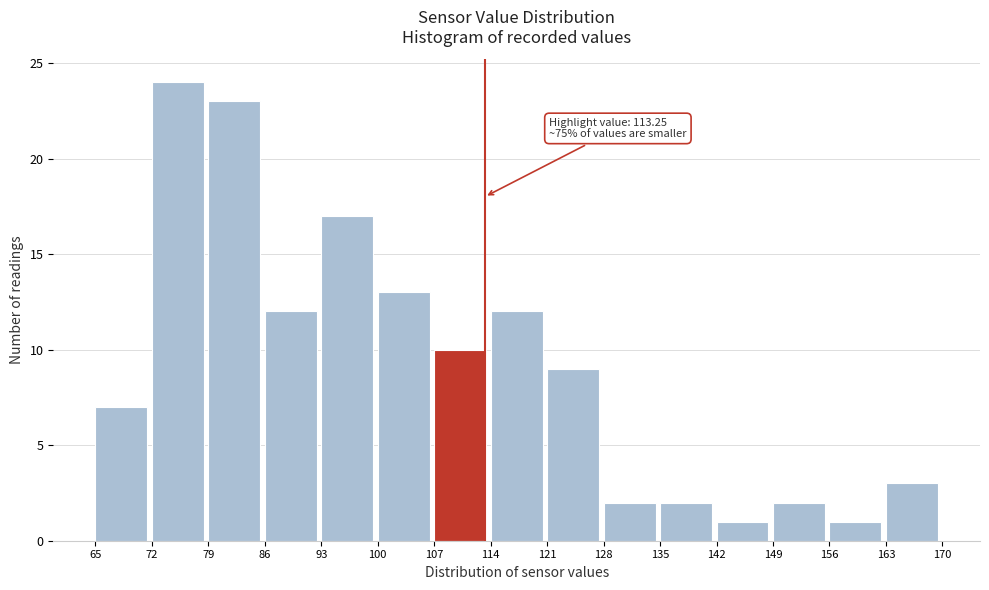

Which range on the x-axis has the tallest bar?

72 to 79